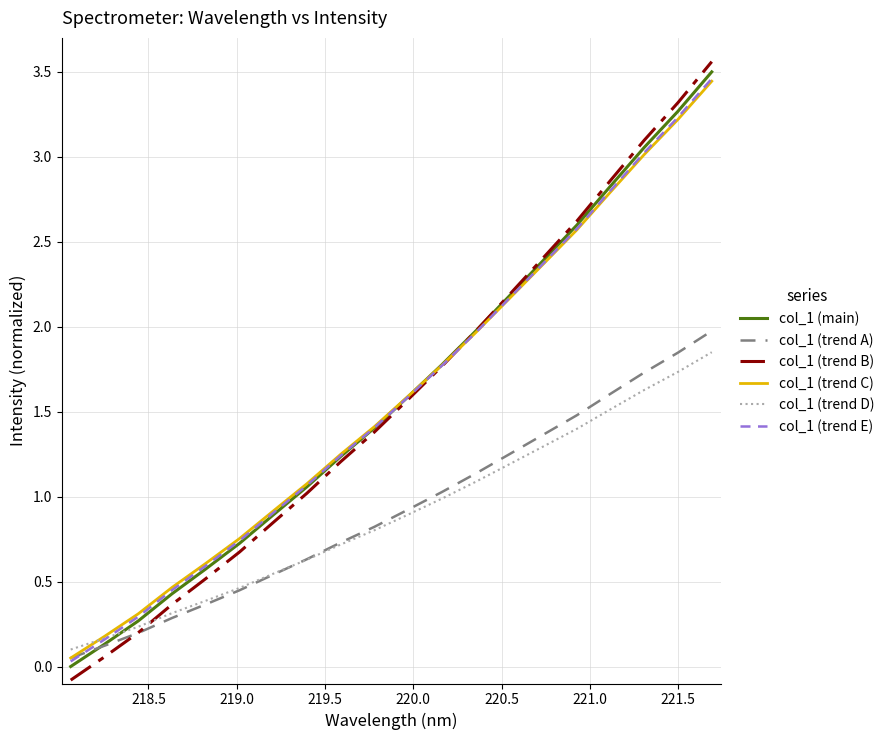

At how many categories does at least one series exceed 0?

20